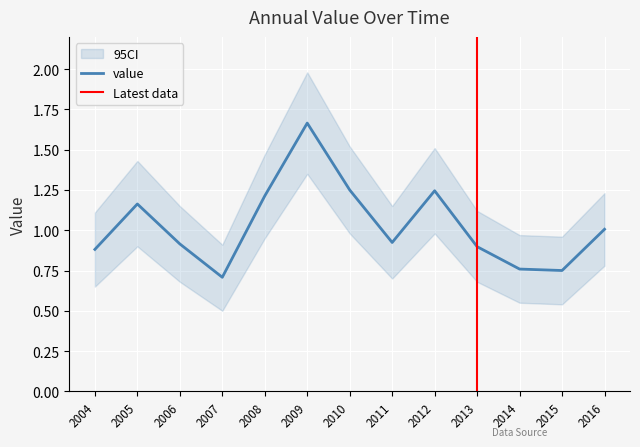

What is the value of the 3rd point from the left?

0.9